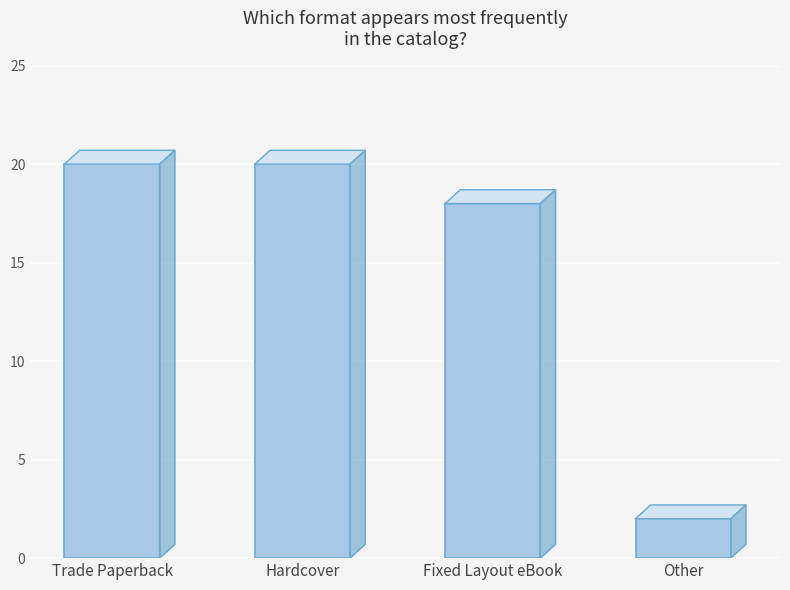

What is the ratio of the value at Hardcover to the value at Trade Paperback?

1.0